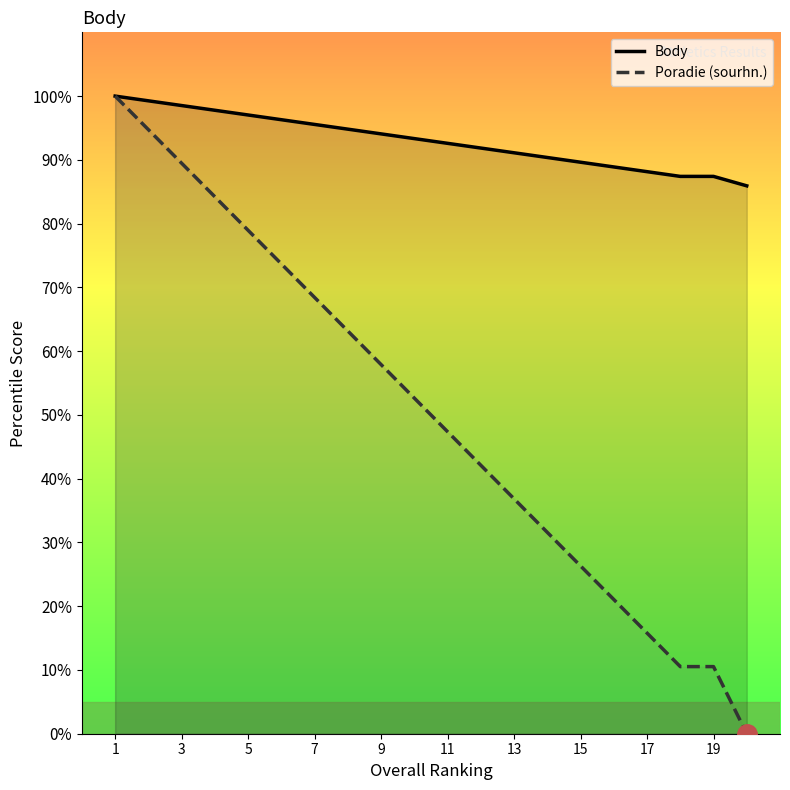

How many values in the Body series are below 93?

10